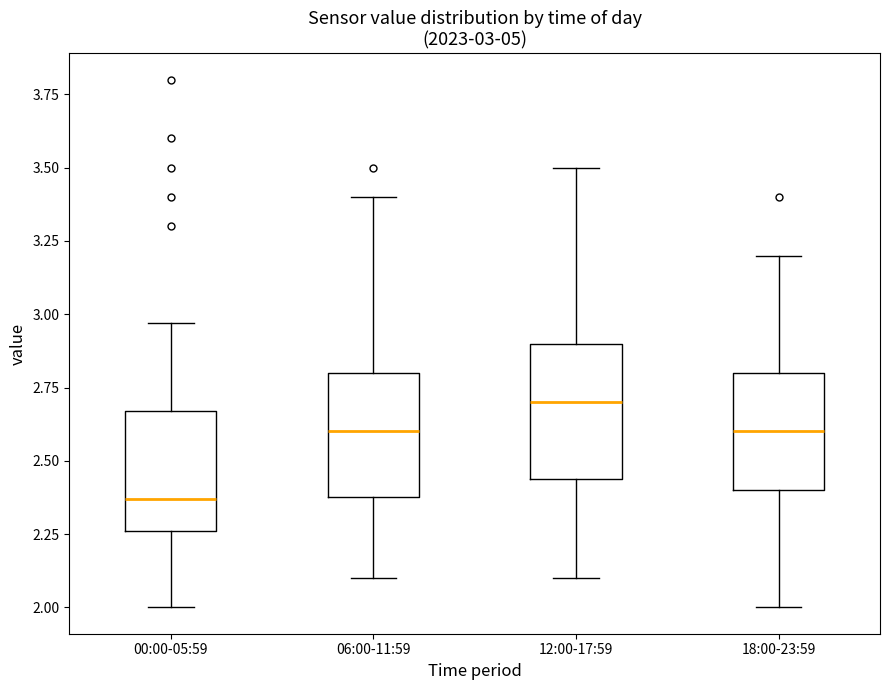

Which box's median line is the lowest?

00:00-05:59